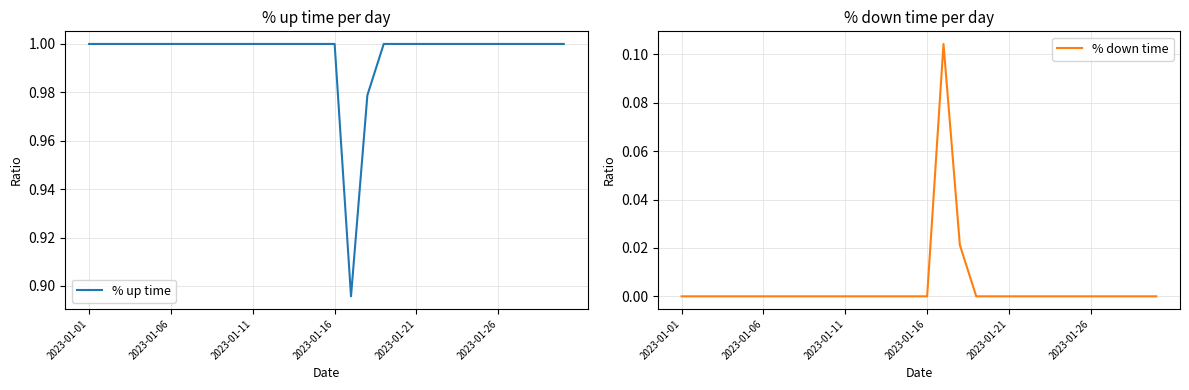

Where is the first local maximum for % down time?

16